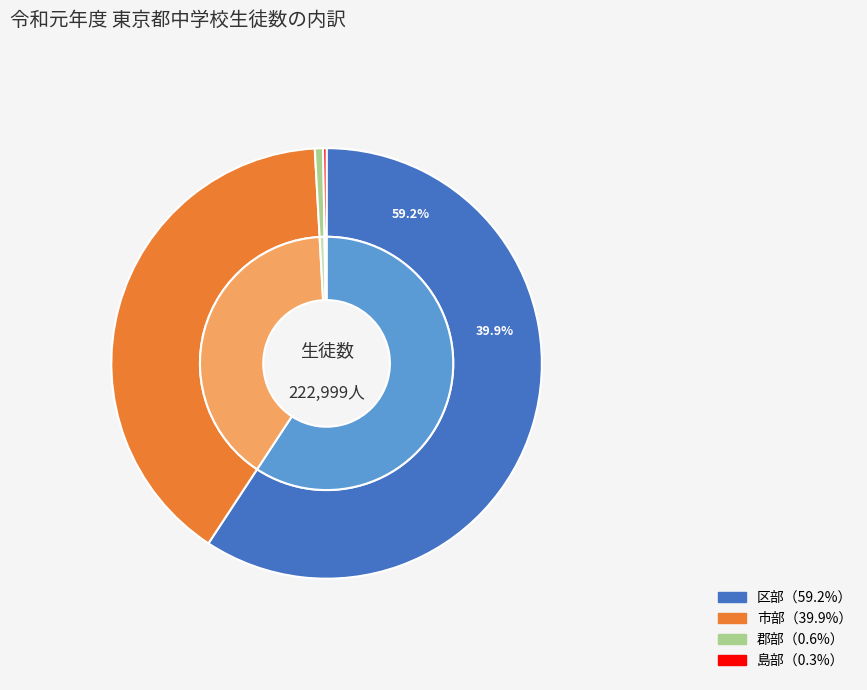

The 区部 slice represents 67% of the pie. True or false?

False